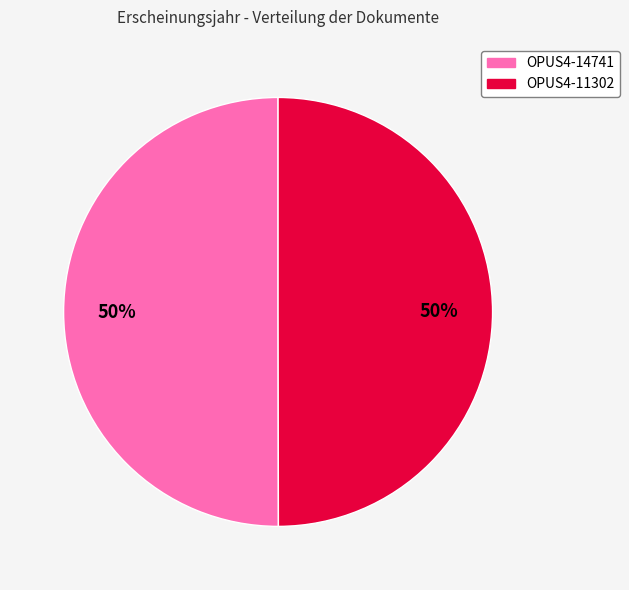

What is the ratio of the value at OPUS4-14741 to the value at OPUS4-11302?

1.0